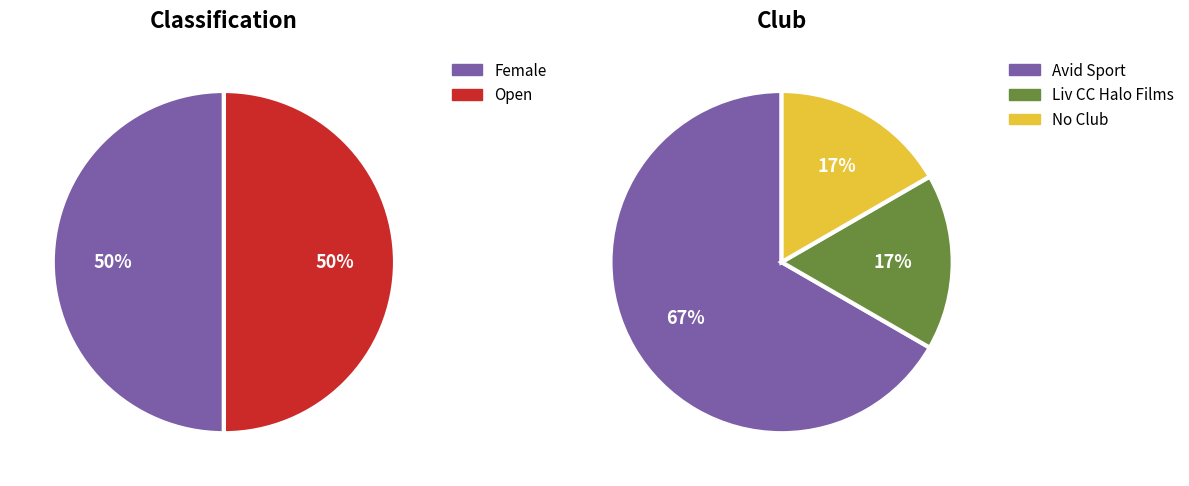

What is the difference between the highest and lowest values at 2?

3